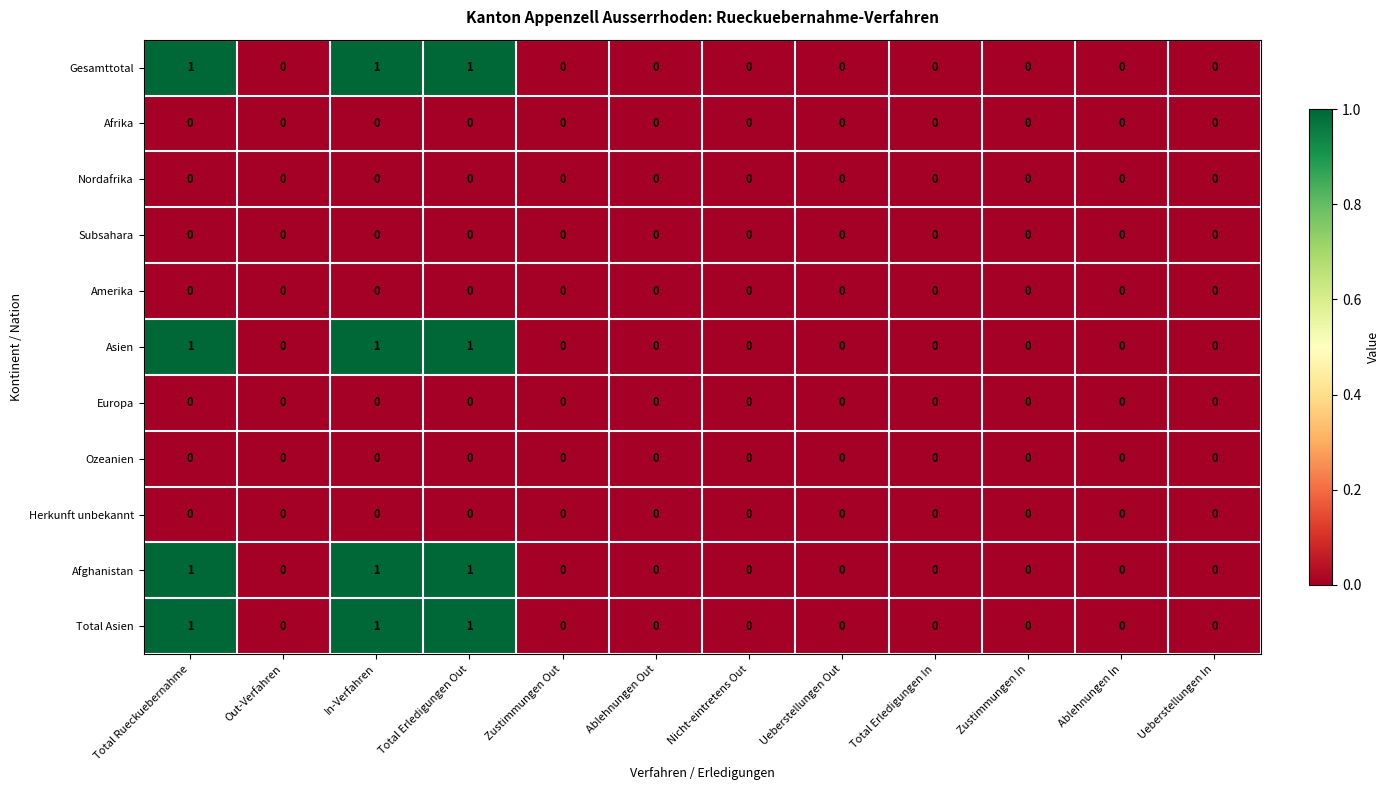

The value of Amerika at Zustimmungen Out is 0. True or false?

True